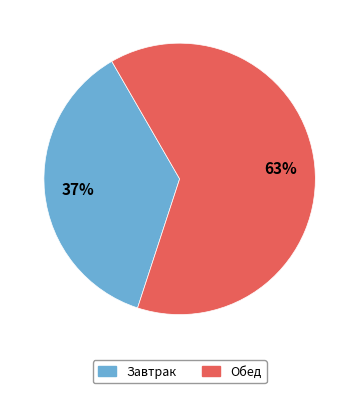

To the nearest percent, what is the average slice percentage?

50%